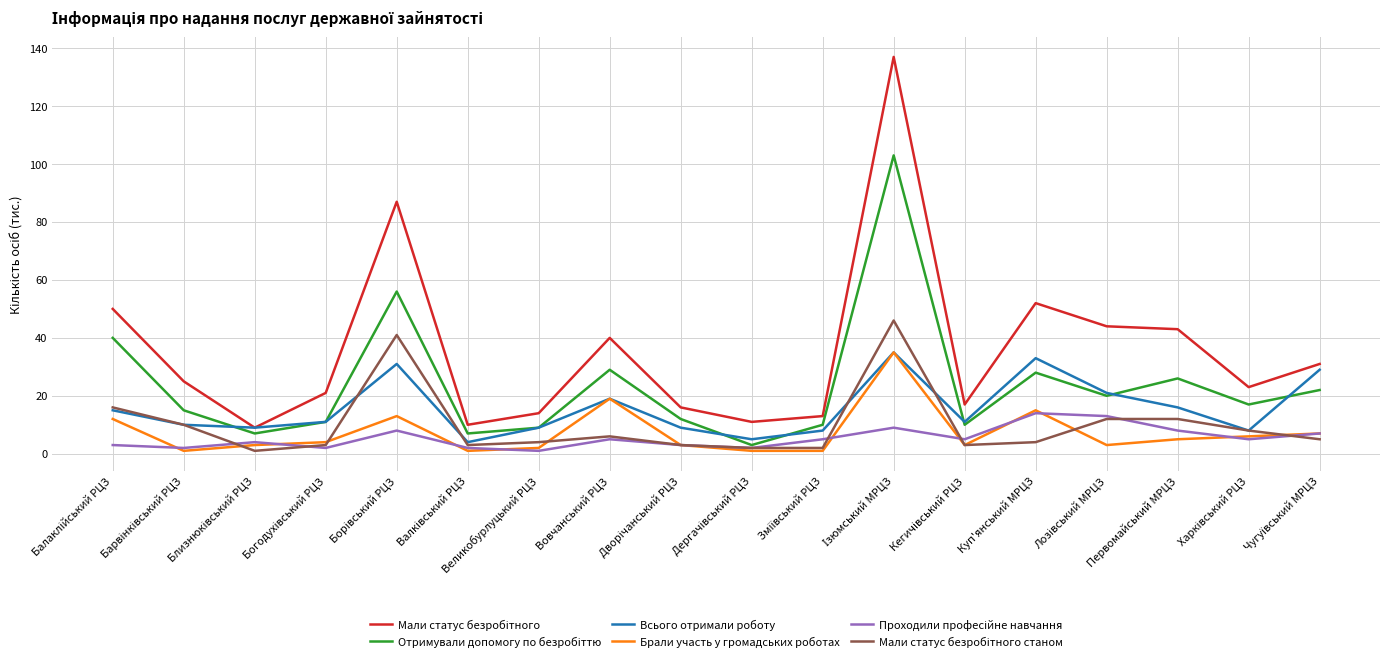

What is the lowest value of the Всього отримали роботу series?

4